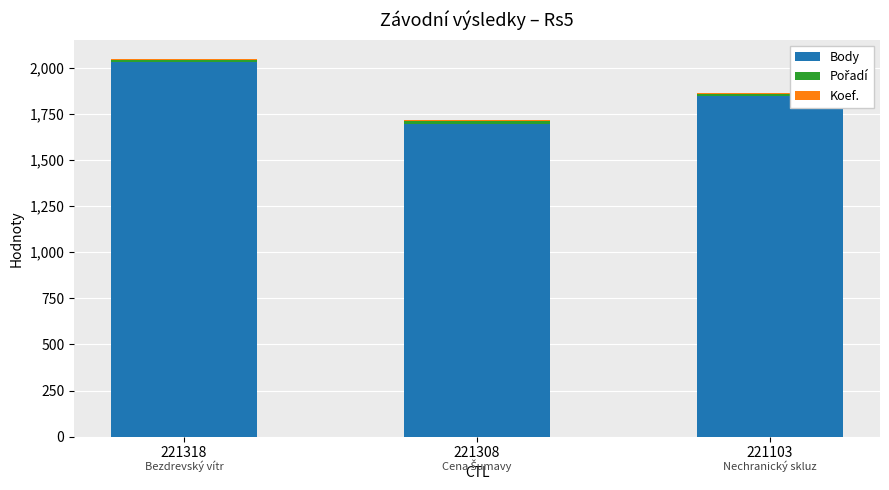

What is the average value of the Body series?

1857